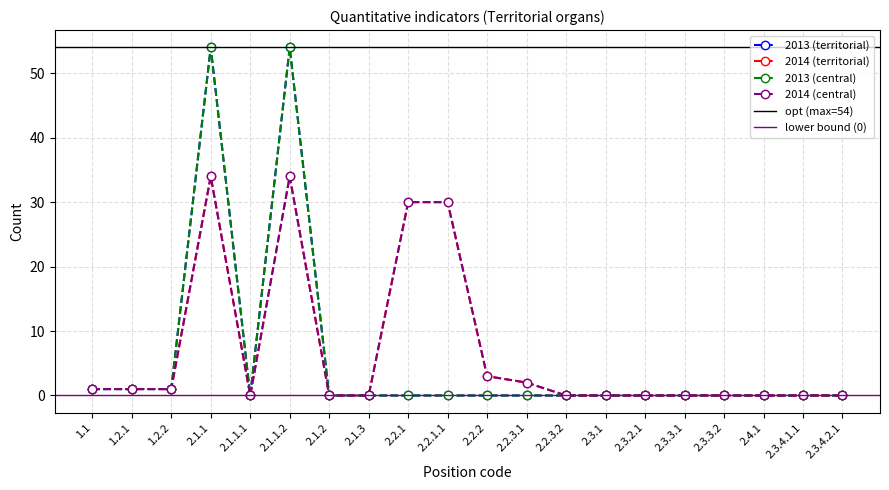

The 2013 (central) series shows 0 at 2.2.3.1. True or false?

True